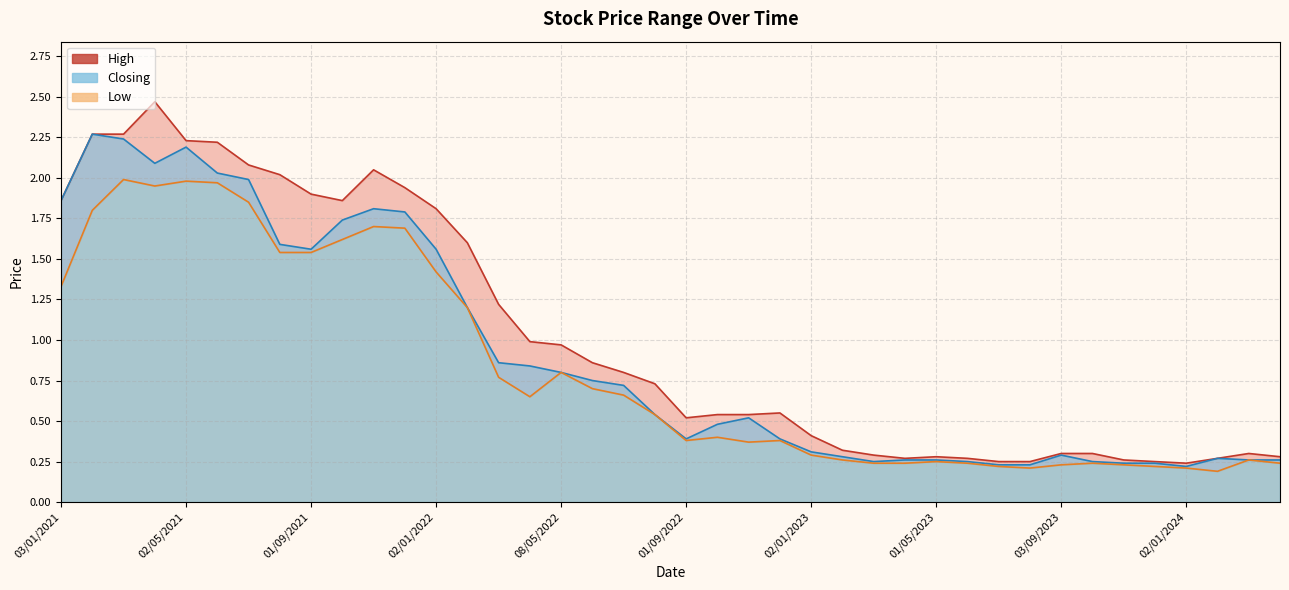

Count the number of categories in the chart.

40